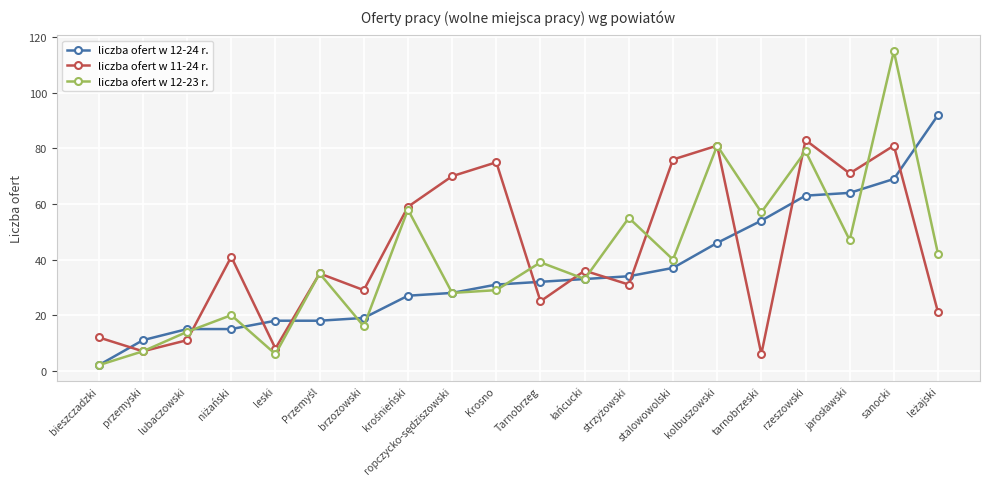

What is the spread (max minus min) of values at lubaczowski?

4